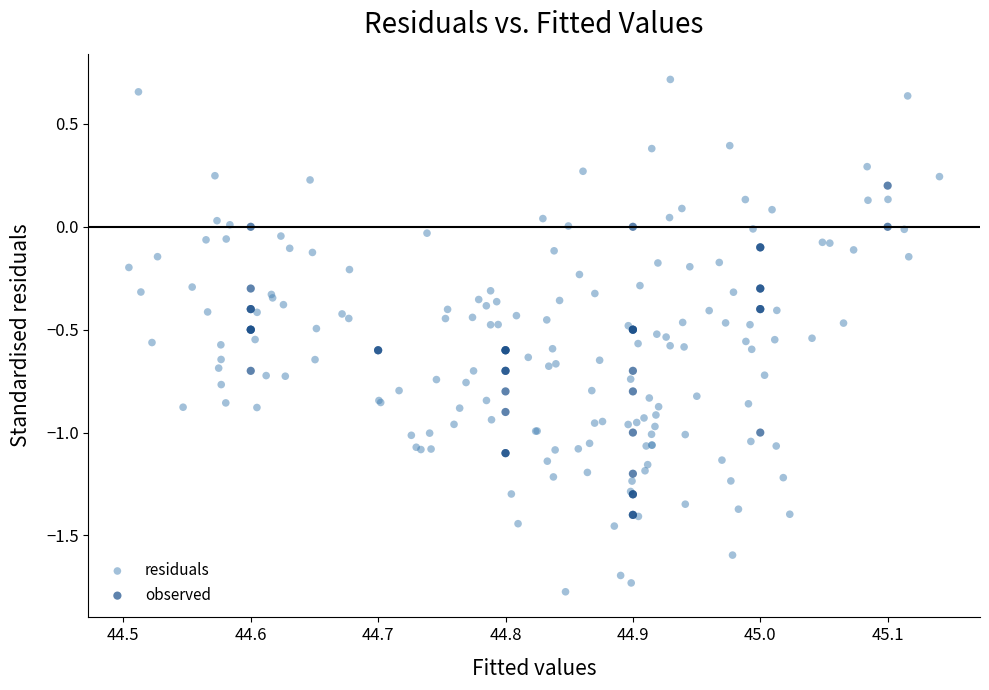

Which series contains the lowest Y value?

residuals